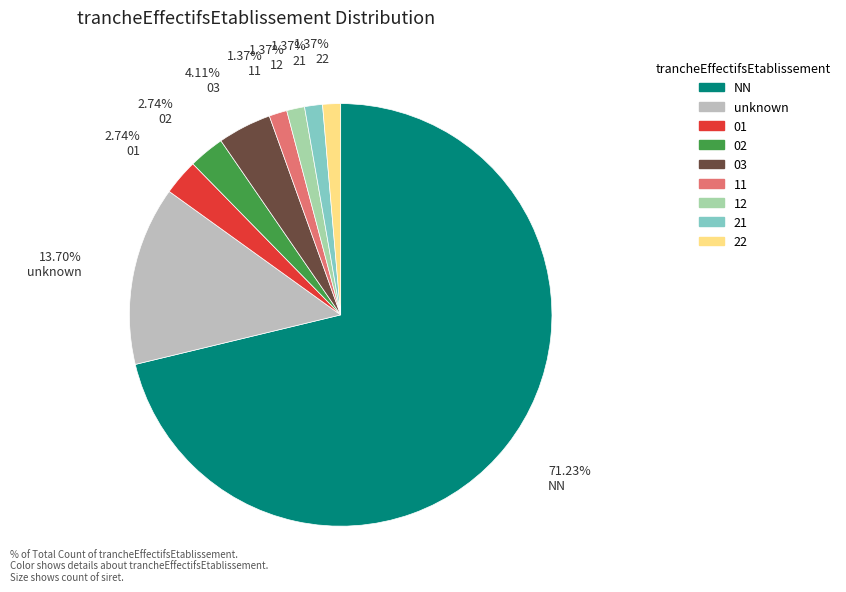

Is there any slice that represents more than half of the pie?

Yes